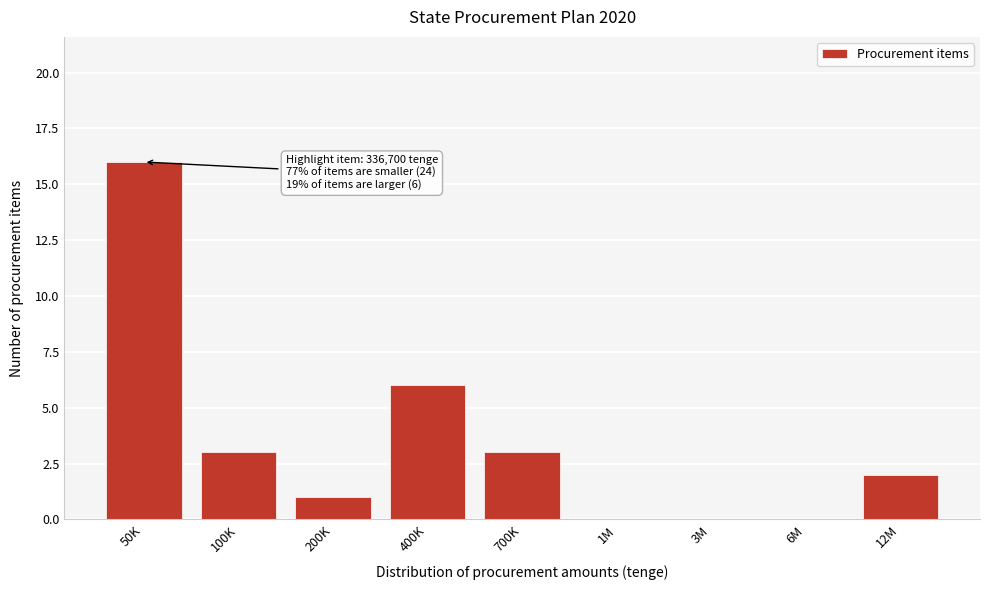

Reading left to right, extract all data points from this chart.

50K=16	100K=3	200K=1	400K=6	700K=3	1M=0	3M=0	6M=0	12M=2